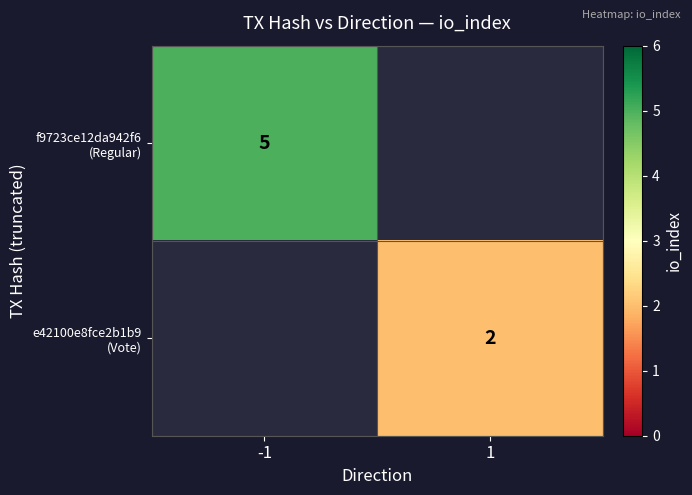

At -1, list the series in order from largest to smallest.

f9723ce12da942f6 (Regular), e42100e8fce2b1b9 (Vote)